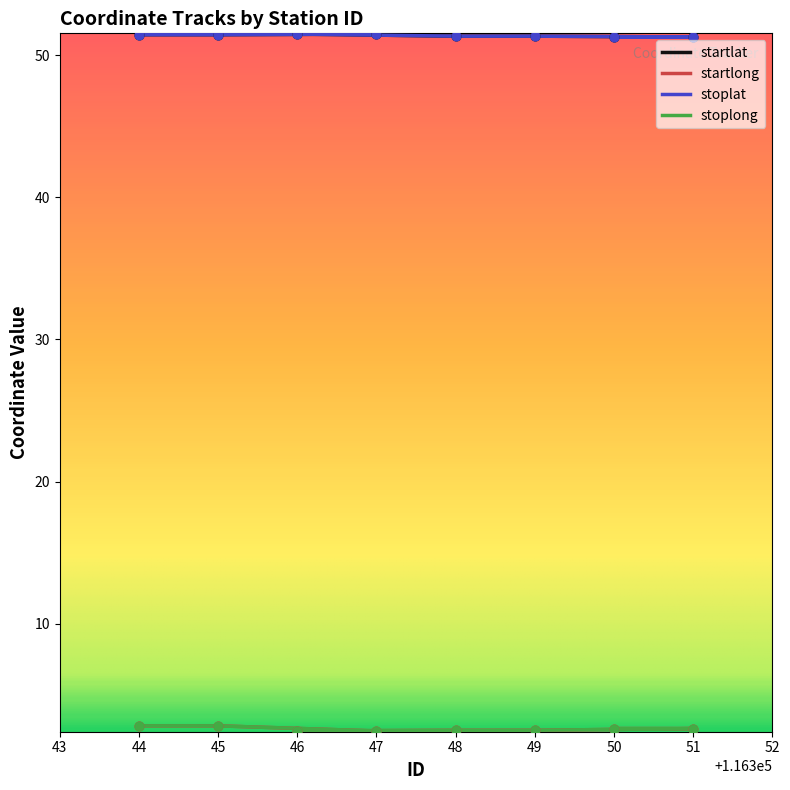

Which series contains the lowest Y value?

startlong